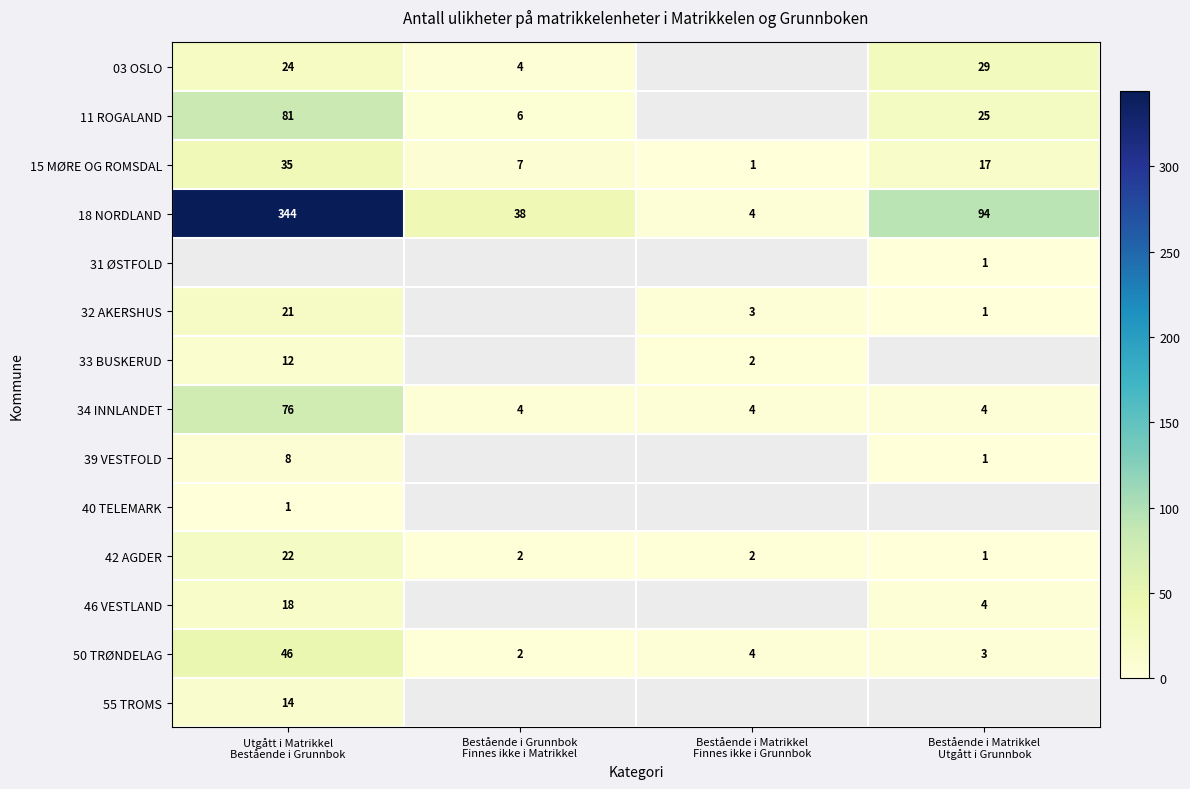

Which has a higher value, Utgått i Matrikkel
Bestående i Grunnbok or Bestående i Grunnbok
Finnes ikke i Matrikkel?

Utgått i Matrikkel
Bestående i Grunnbok